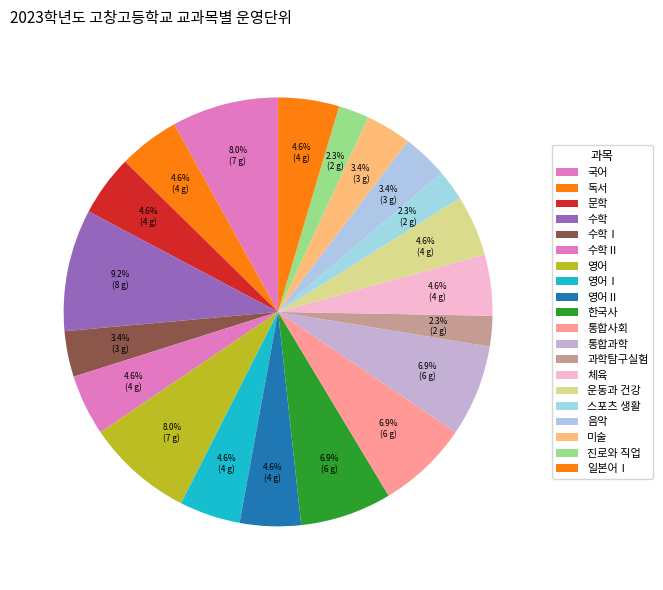

What is the total percentage of 영어Ⅱ and 일본어Ⅰ?

9.2%